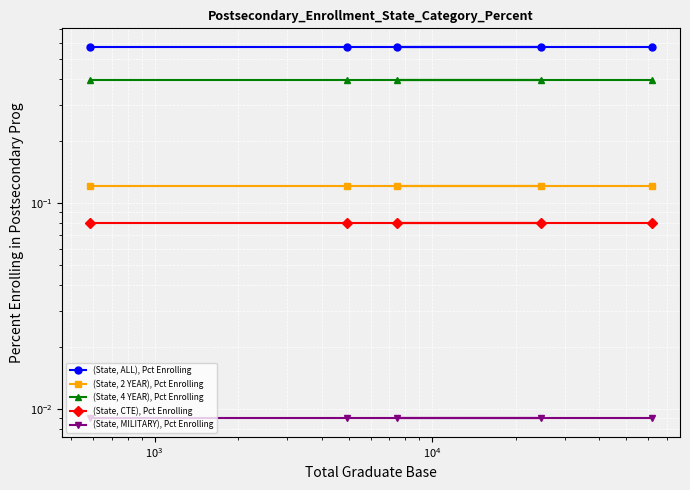

Is it true that (State, 4 YEAR), Pct Enrolling equals 0.6 at $\mathdefault{10^{3}}$?

False